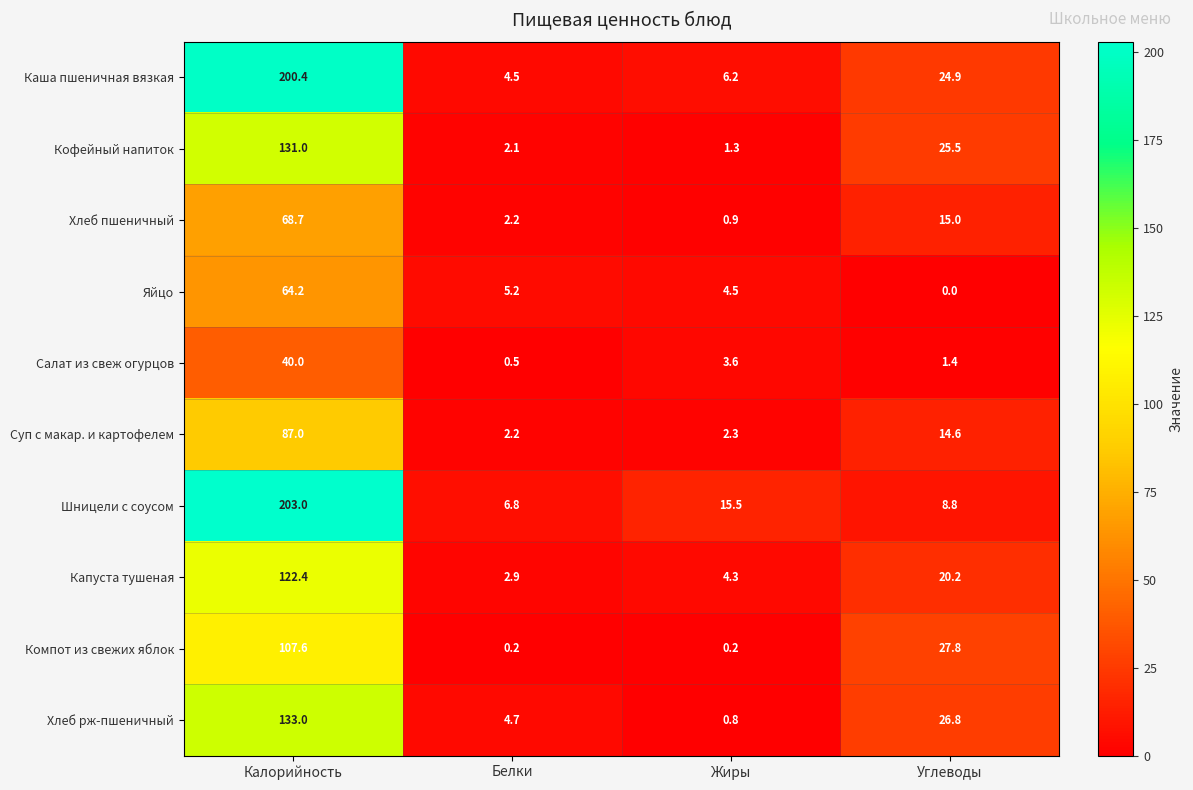

Rank the series at Углеводы from highest to lowest value.

Компот из свежих яблок, Хлеб рж-пшеничный, Кофейный напиток, Каша пшеничная вязкая, Капуста тушеная, Хлеб пшеничный, Суп с макар. и картофелем, Шницели с соусом, Салат из свеж огурцов, Яйцо